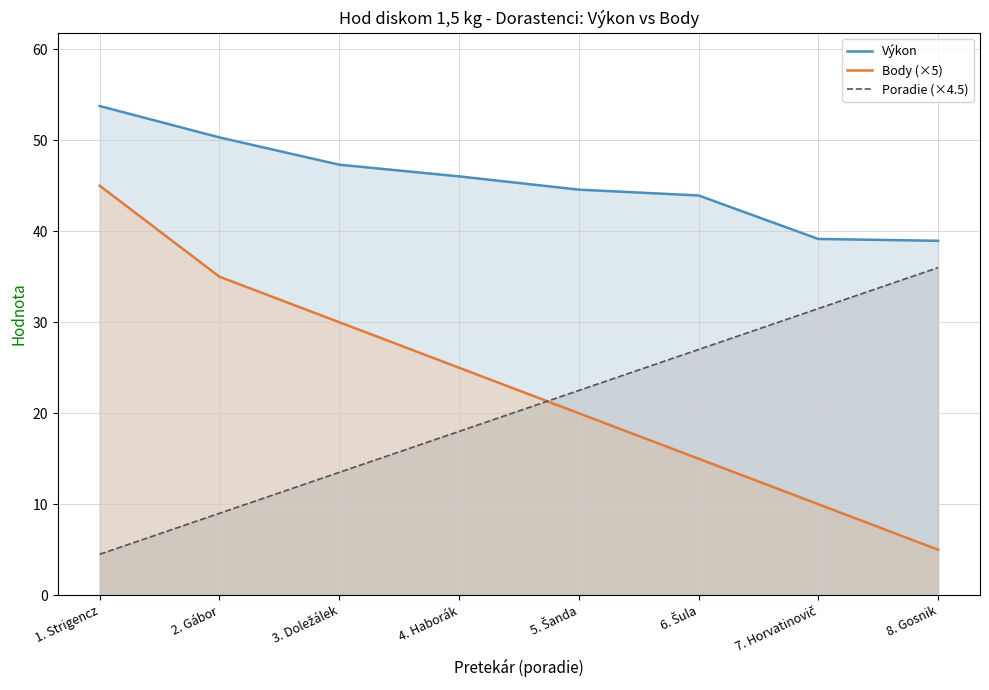

Where is Poradie (×4.5) nearest to the value 20?

4. Haborák